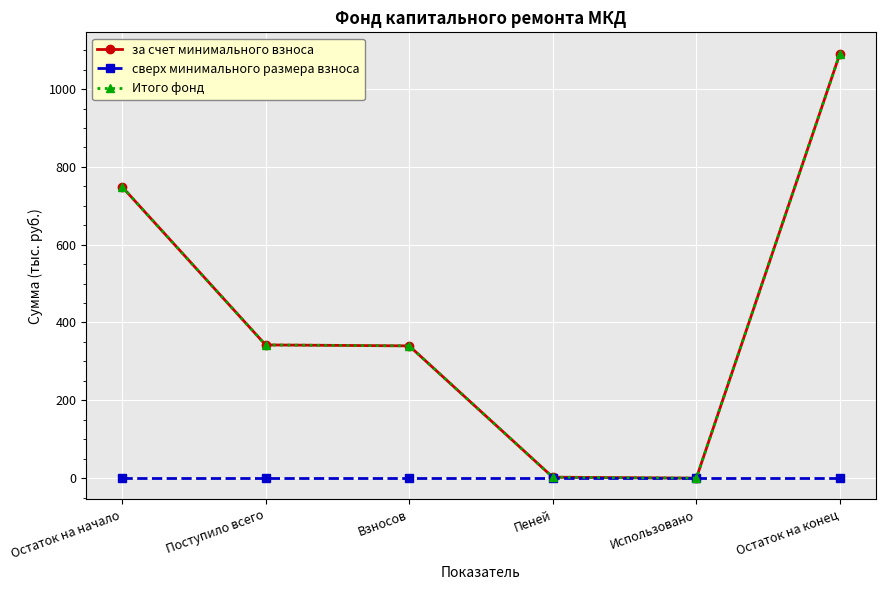

Which series has the widest spread of values?

за счет минимального взноса